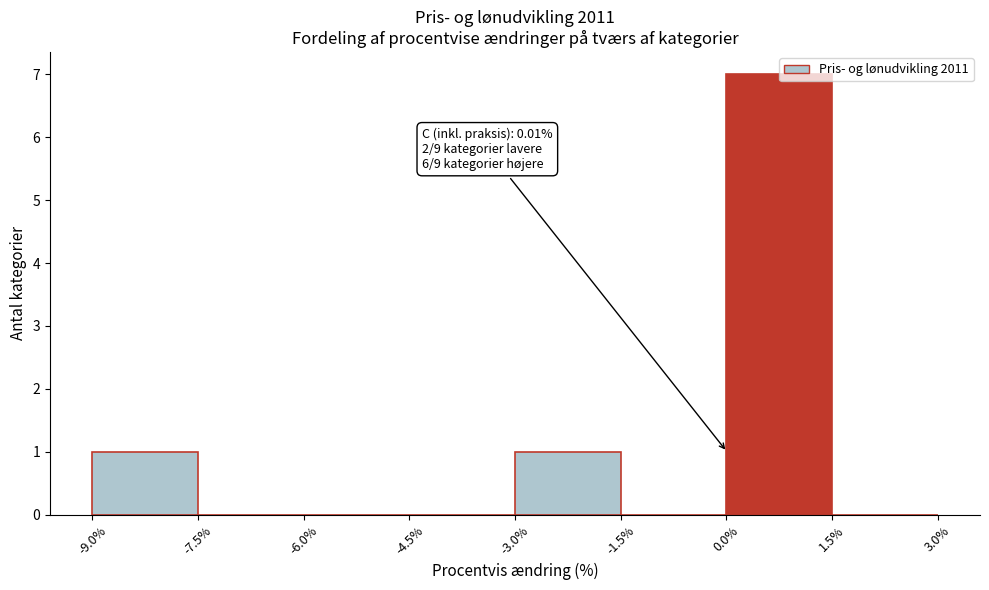

Over which range of the x-axis is the bar tallest?

0.0% to 1.5%